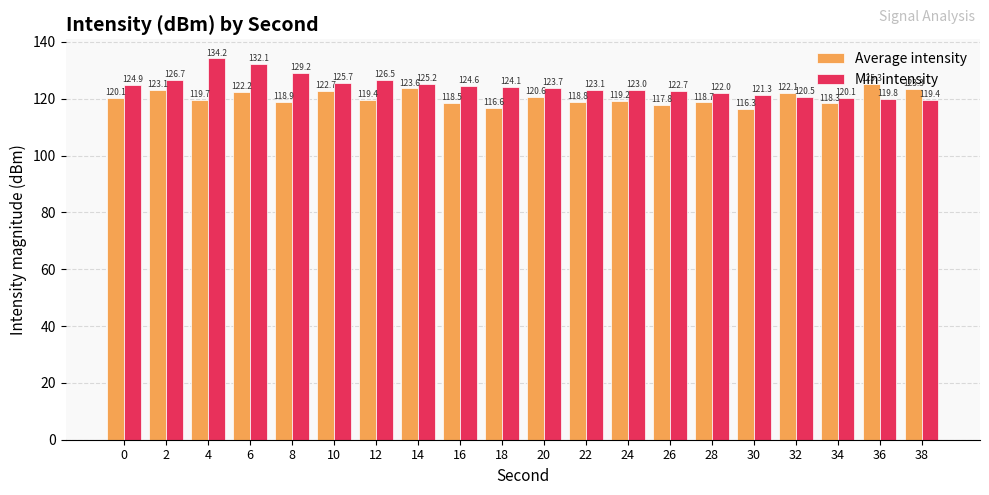

Reading right to left, list all the values displayed in this chart.

Average intensity: 123.3	125.3	118.3	122.1	116.3	118.7	117.8	119.2	118.8	120.6	116.6	118.5	123.6	119.4	122.7	118.9	122.2	119.7	123.1	120.1
Min intensity: 119.4	119.8	120.1	120.5	121.3	122.0	122.7	123.0	123.1	123.7	124.1	124.6	125.2	126.5	125.7	129.2	132.1	134.2	126.7	124.9